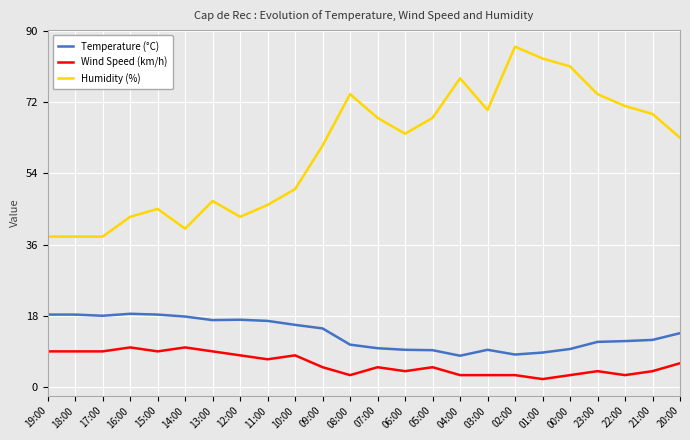

Is the value of Temperature (°C) at 18:00 greater than the value of Humidity (%) at 12:00?

No